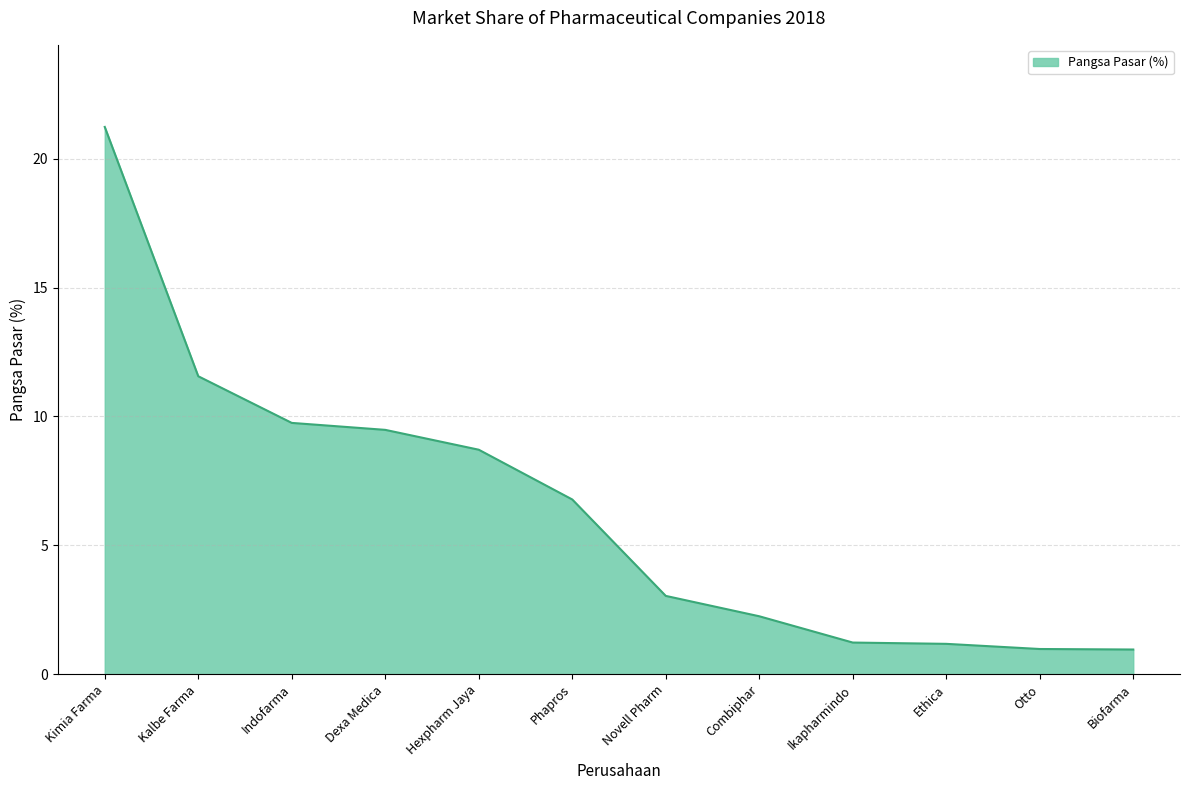

What is the change in value from Kimia Farma to Combiphar?

-19.0